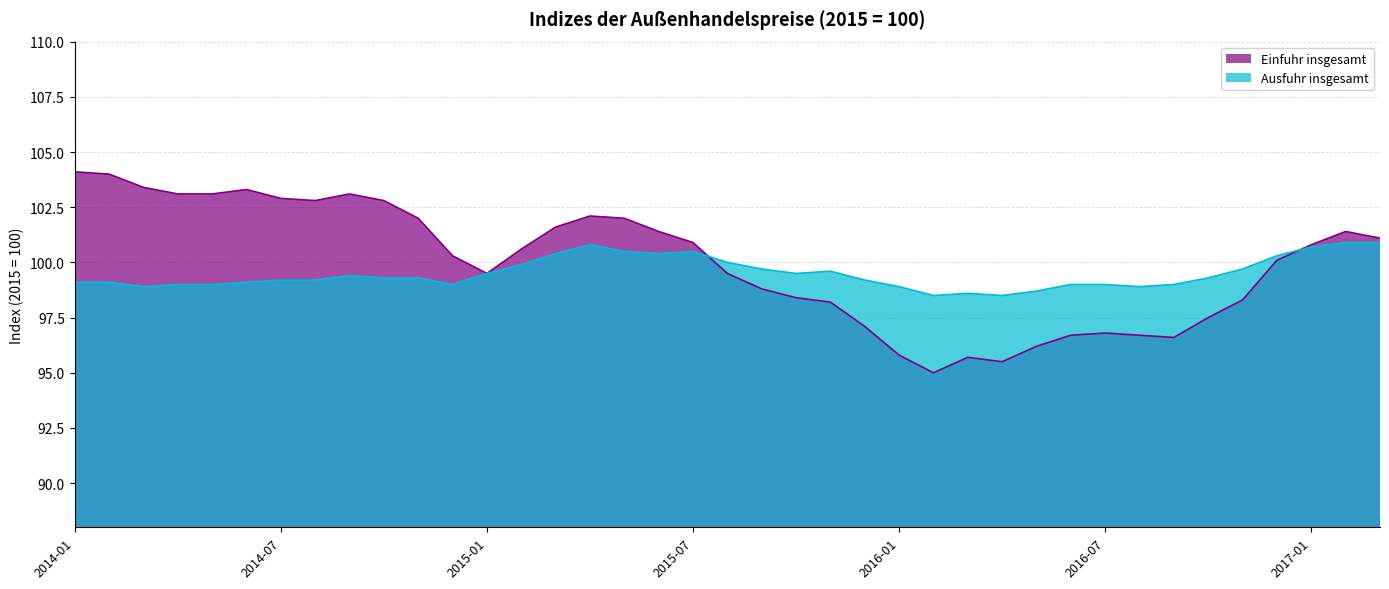

What is the total value across all series at 2014-02?

203.1